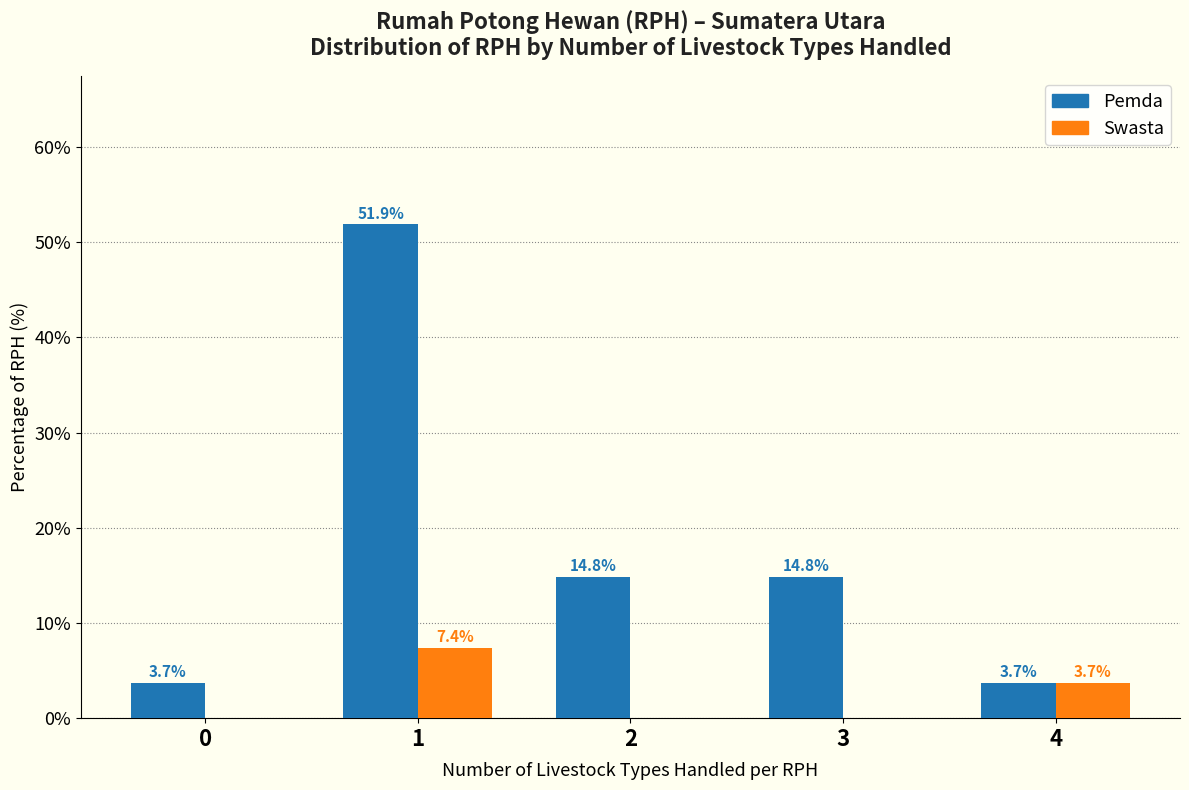

Reading right to left, extract all data points from this chart.

Pemda: 4=3.7	3=14.8	2=14.8	1=51.9	0=3.7
Swasta: 4=3.7	3=0.0	2=0.0	1=7.4	0=0.0